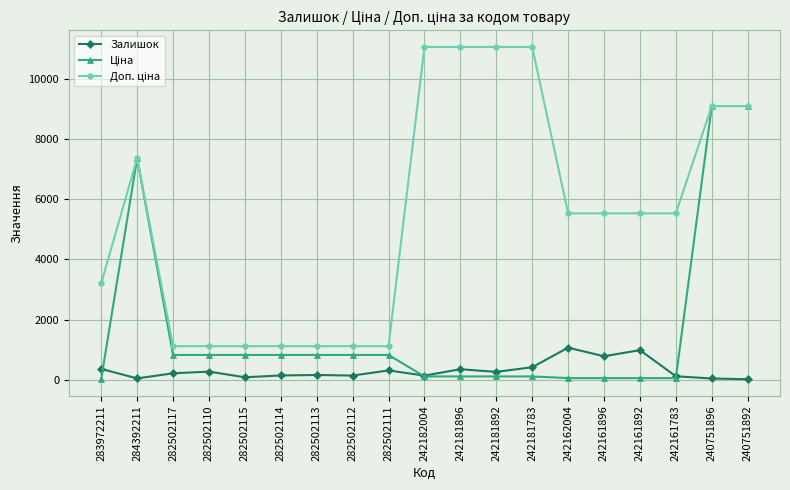

What is the total value across all series at 282502111?

2250.3